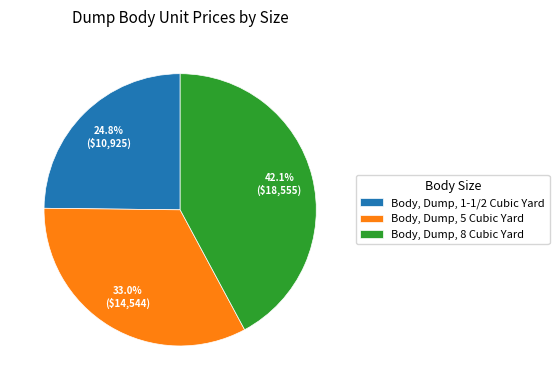

How many slices are in this pie chart?

3